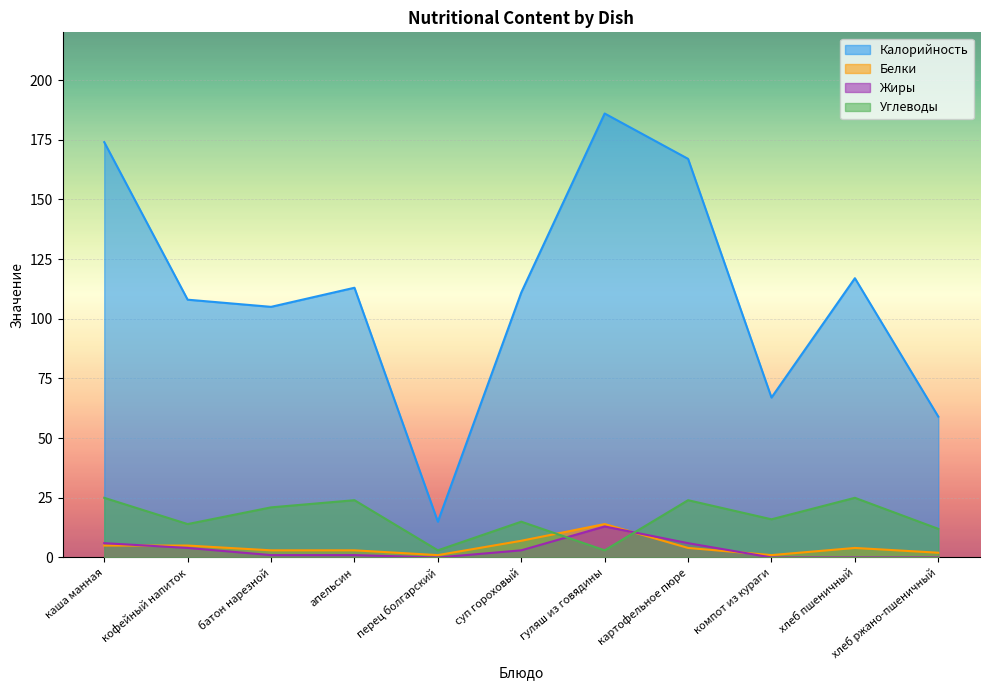

Read the Углеводы value at кофейный напиток.

14